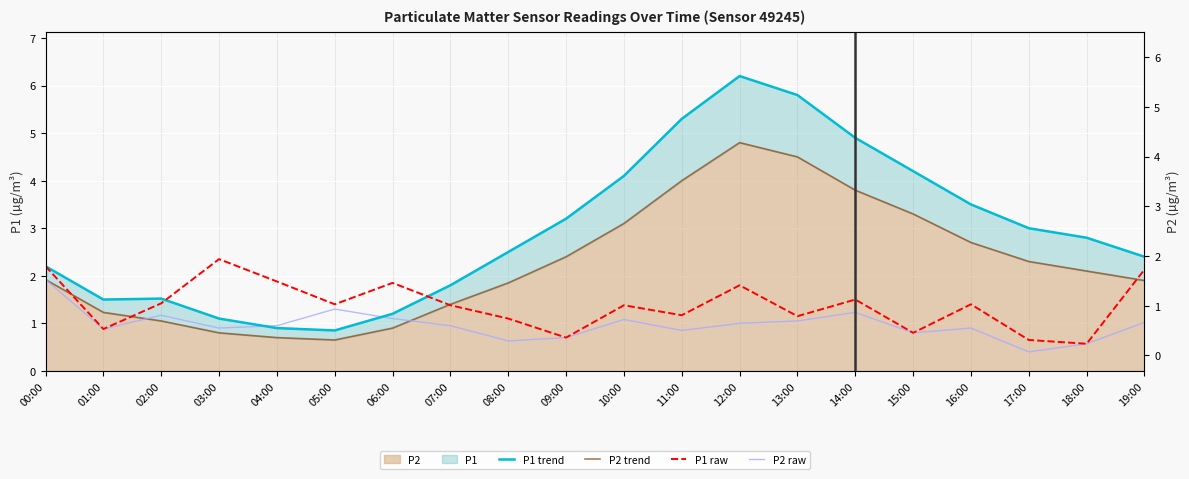

What is the spread (max minus min) of values at 12:00?

5.2